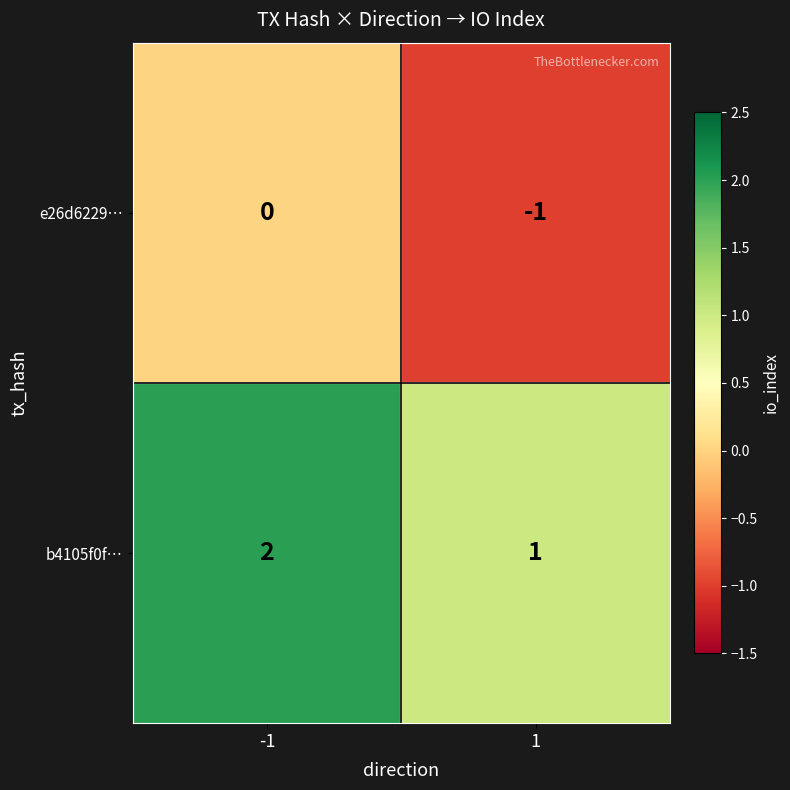

Reading right to left, list all the values displayed in this chart.

e26d6229…: -1	0
b4105f0f…: 1	2